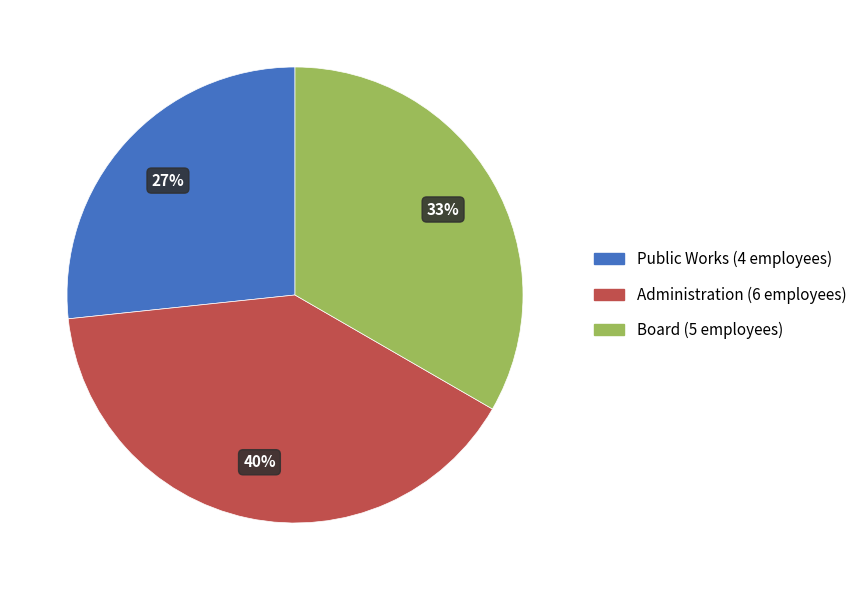

What percentage is the Board slice, to the nearest percent?

33%